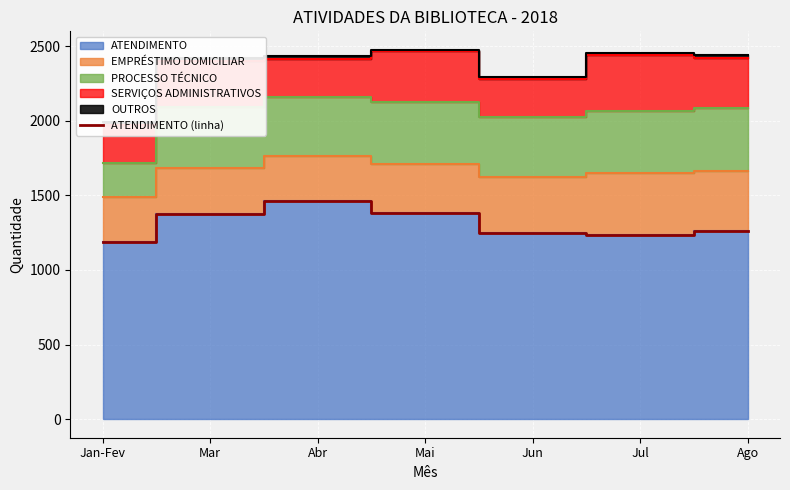

Approximately how many times larger is the value at Mai compared to Jun?

1.1